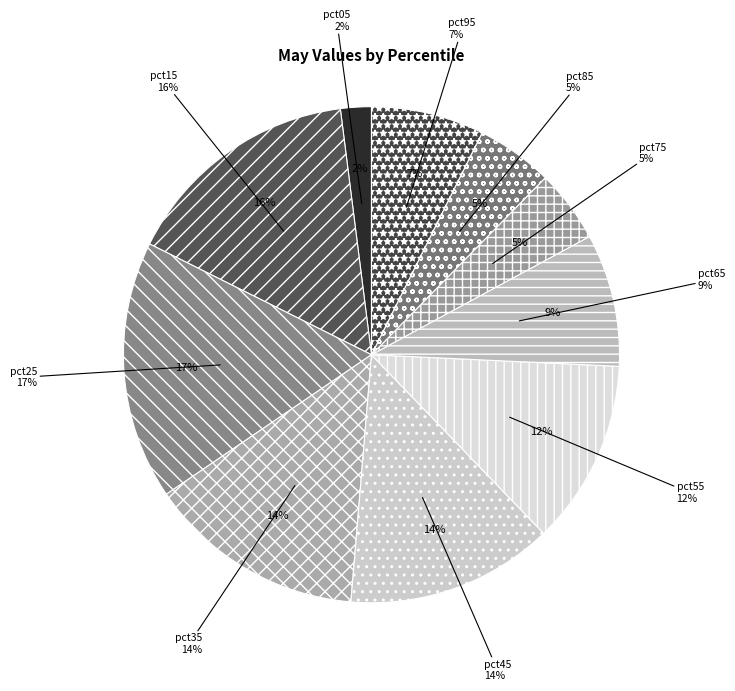

What is the smallest slice in the pie chart?

pct05